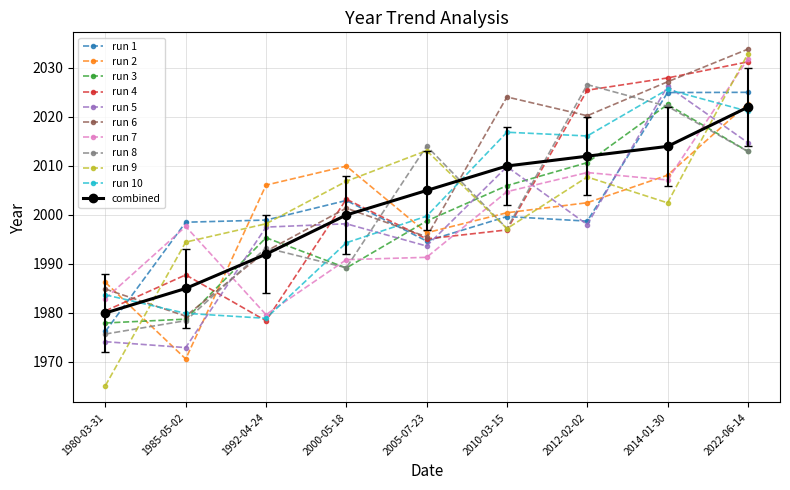

What is the difference between the highest and lowest values at 2005-07-23?

22.7